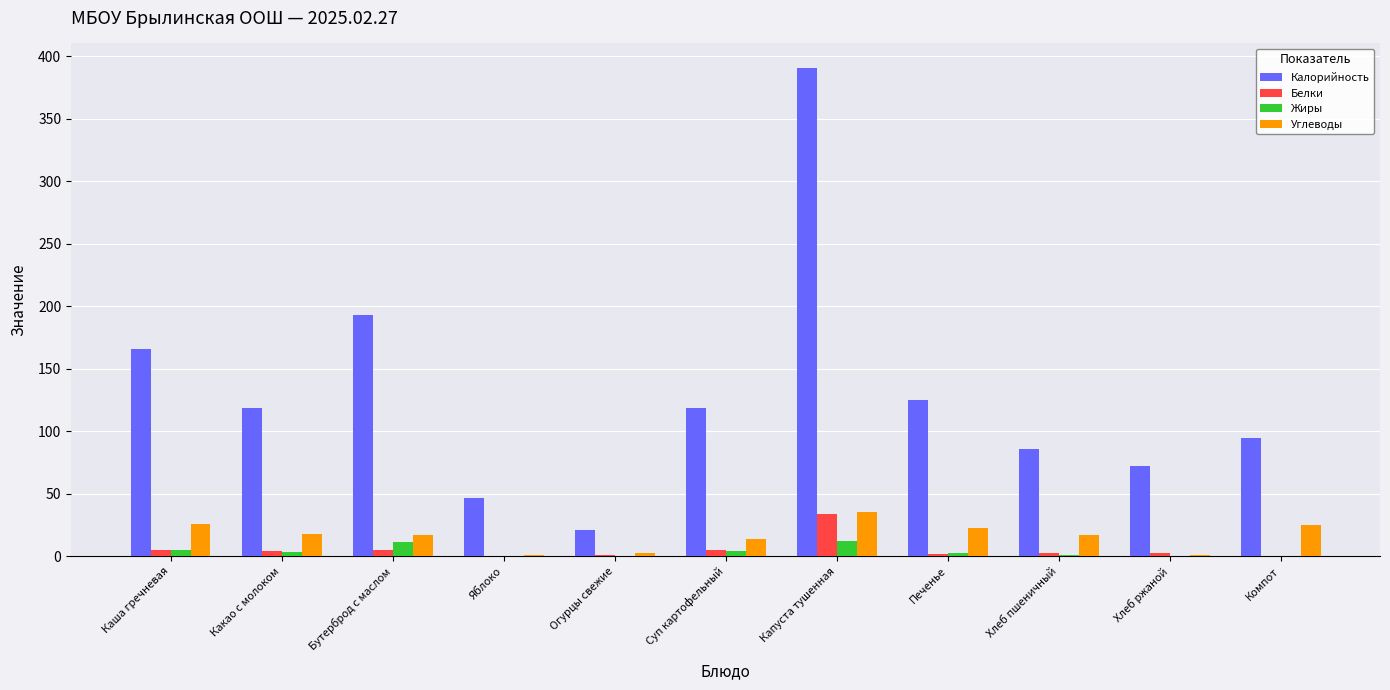

Is the value of Белки at Каша гречневая greater than the value of Калорийность at Какао с молоком?

No